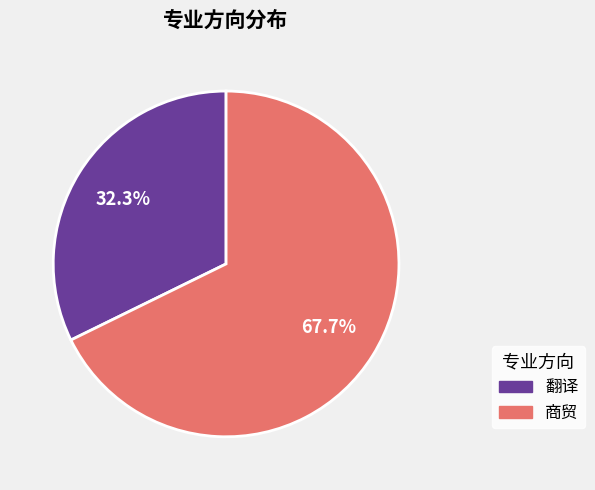

Is there any slice that represents more than half of the pie?

Yes